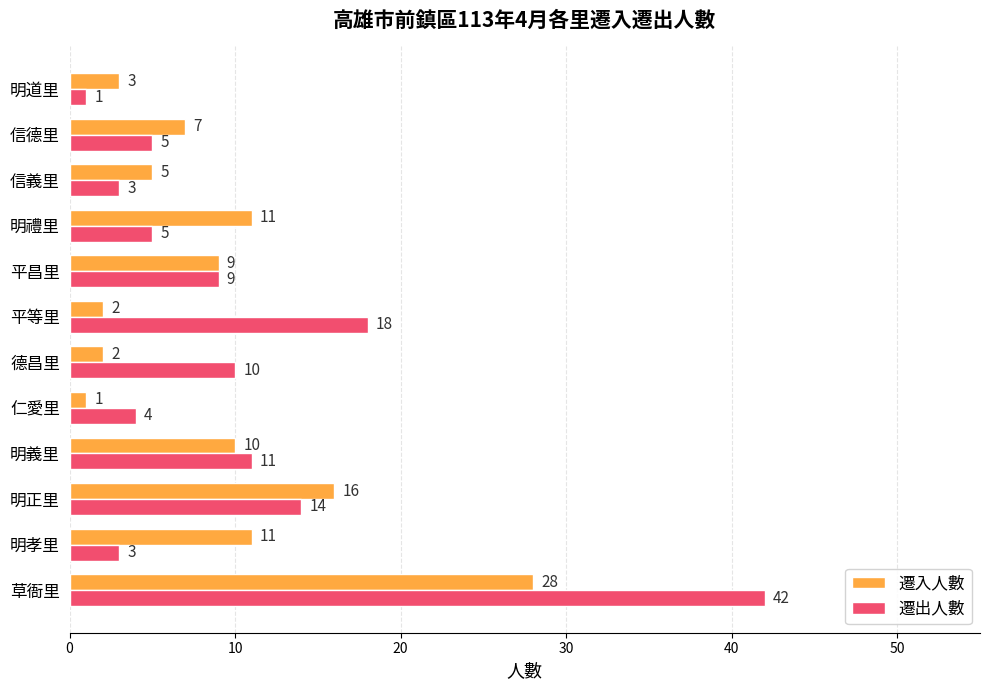

What is the difference between the highest and lowest values at 明禮里?

6